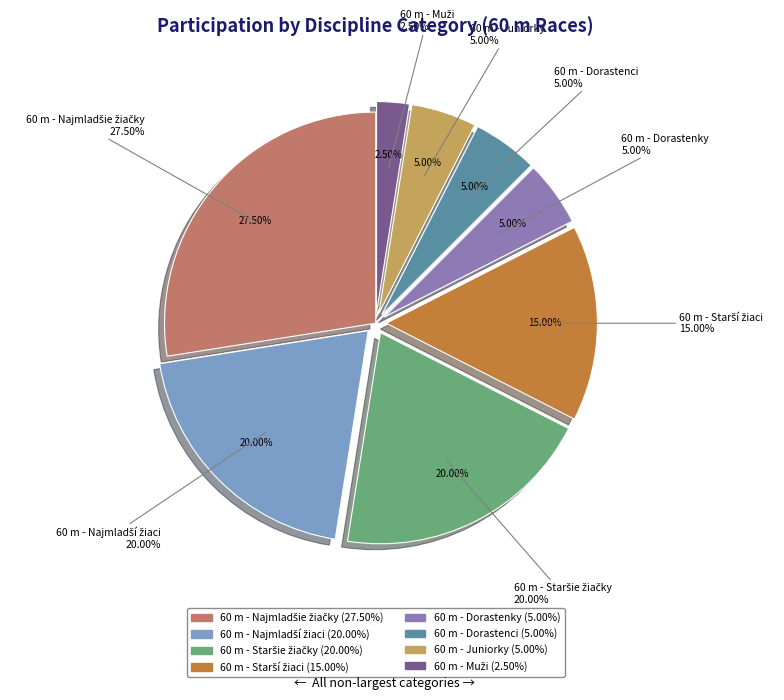

To the nearest percent, what is the combined percentage of 60 m - Muži and 60 m - Dorastenky?

8%